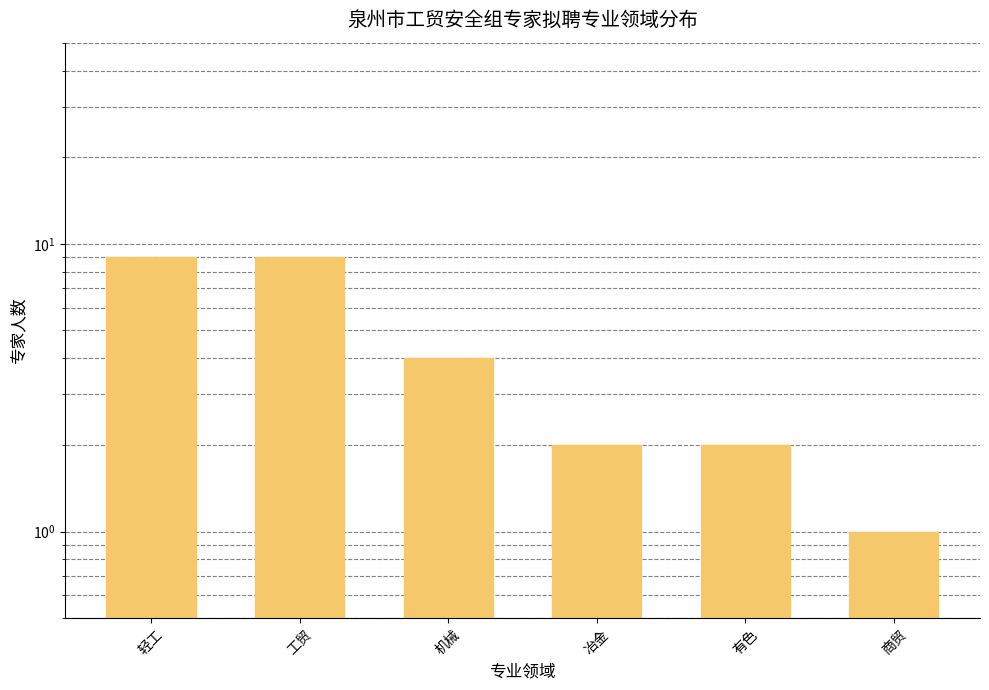

List the labels in order of value, largest first.

轻工, 工贸, 机械, 冶金, 有色, 商贸